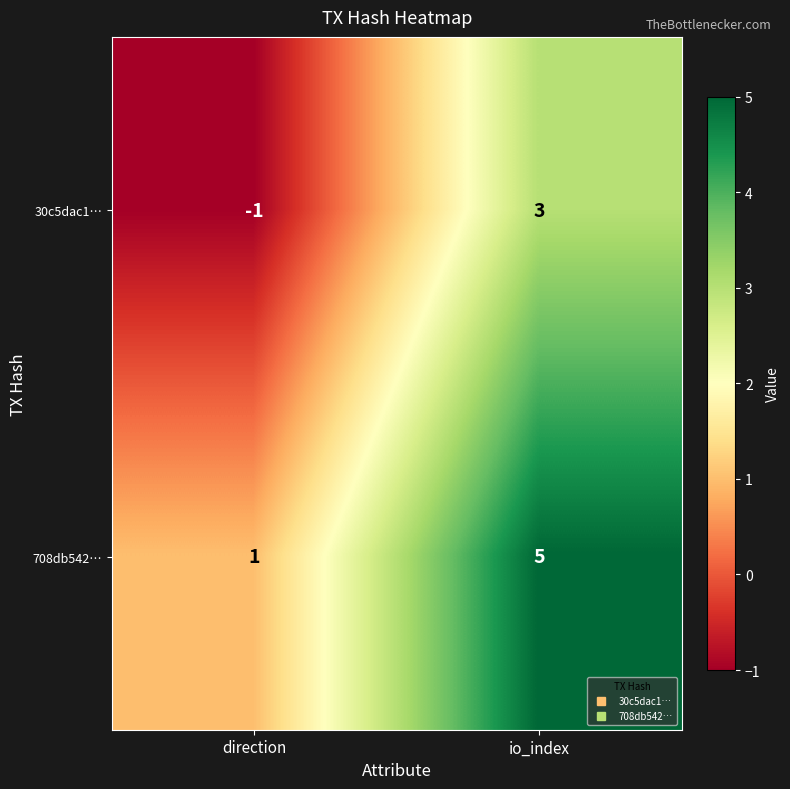

What is the total value across all series at io_index?

8